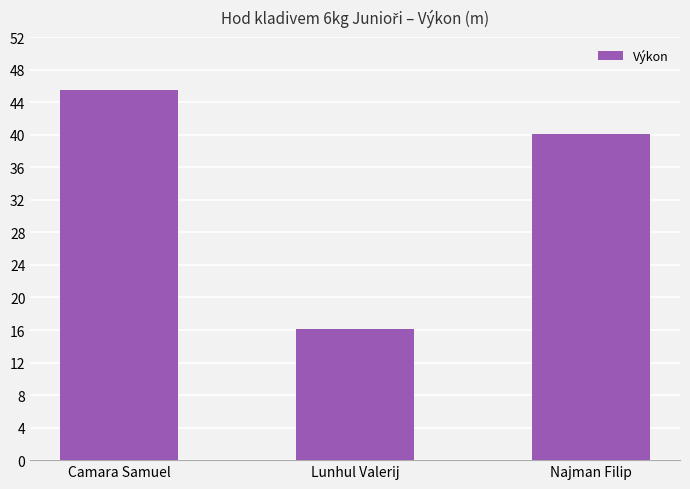

What position from the left is Najman Filip?

3